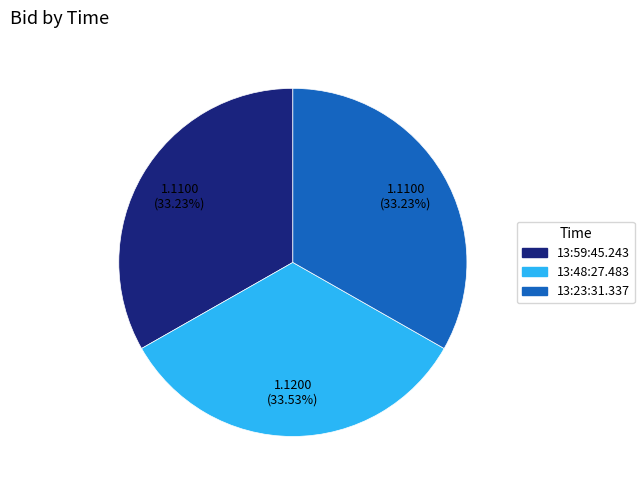

How many segments does this pie chart have?

3